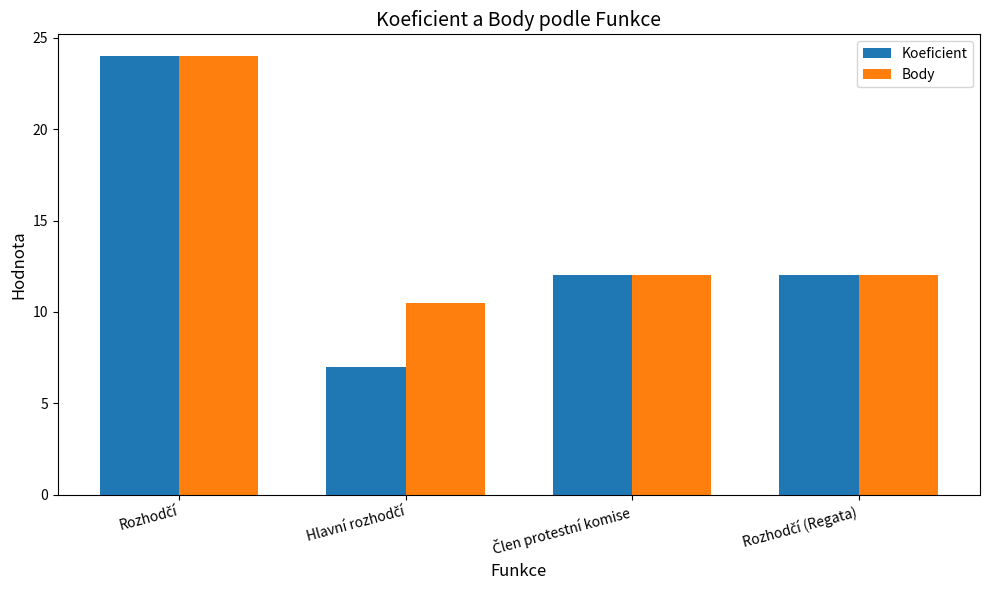

Which series has the widest spread of values?

Koeficient